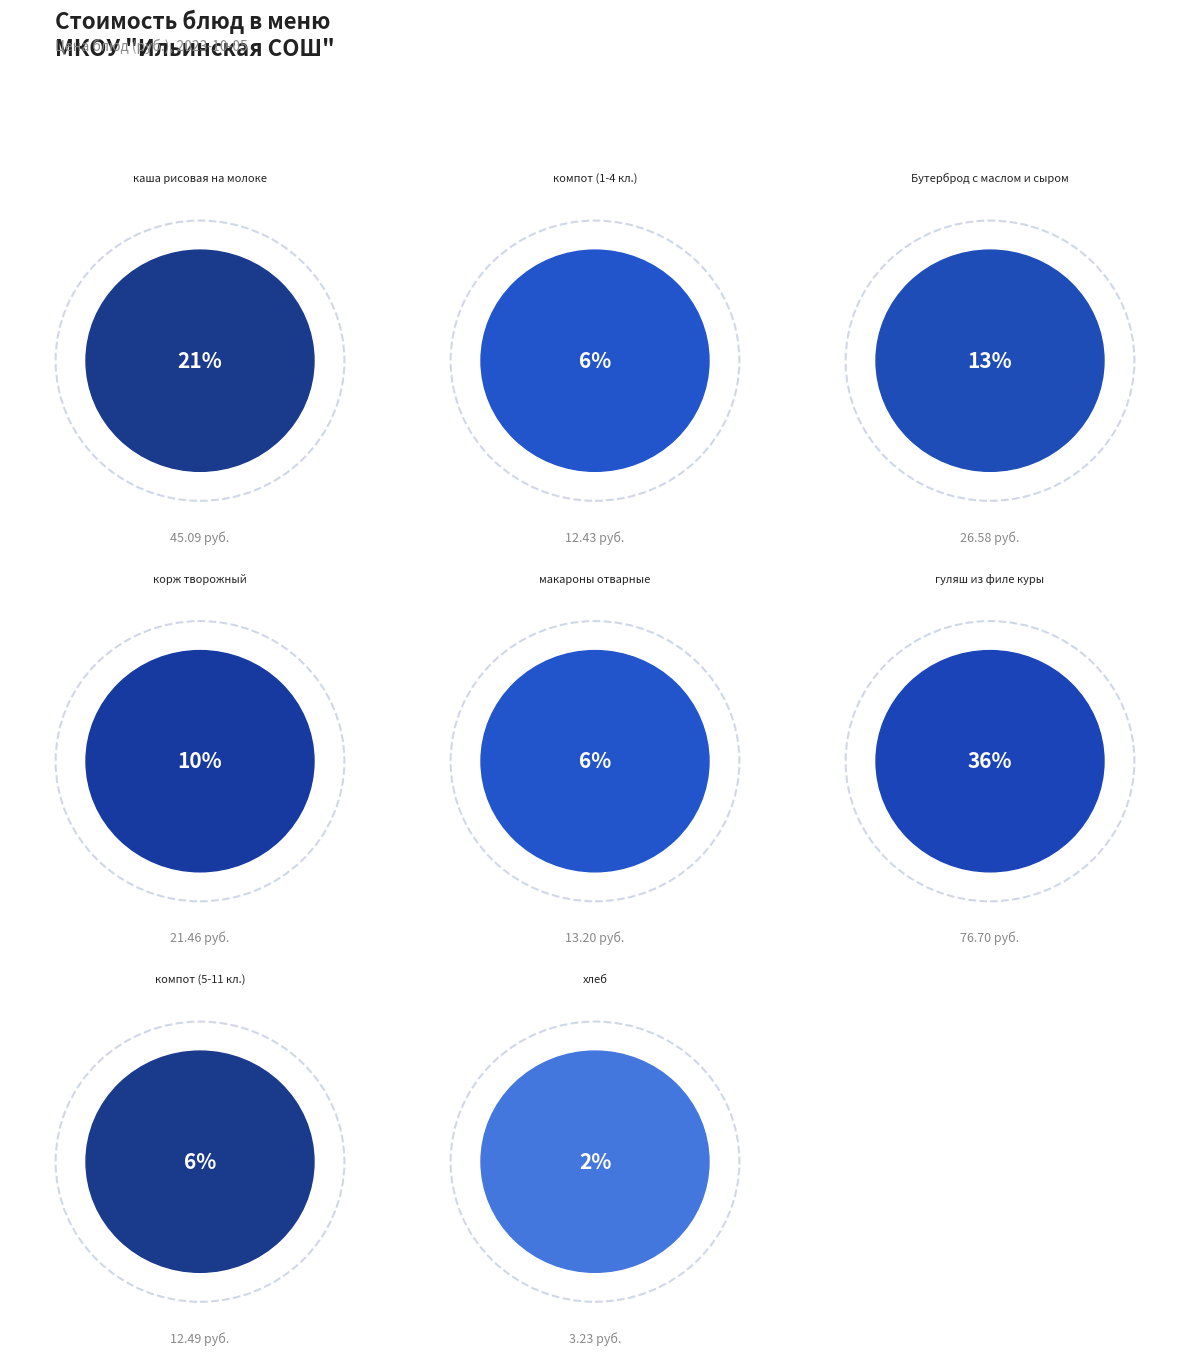

What percentage do каша рисовая на молоке and хлеб together represent?

22.9%